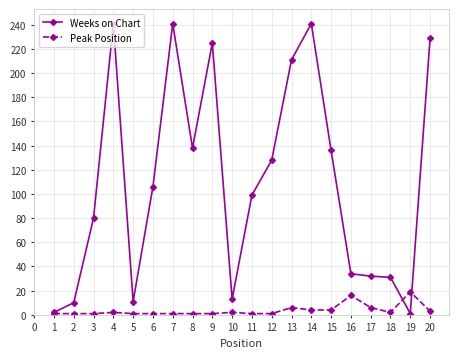

What is the sum of the Weeks on Chart values at 6 and 7?

347